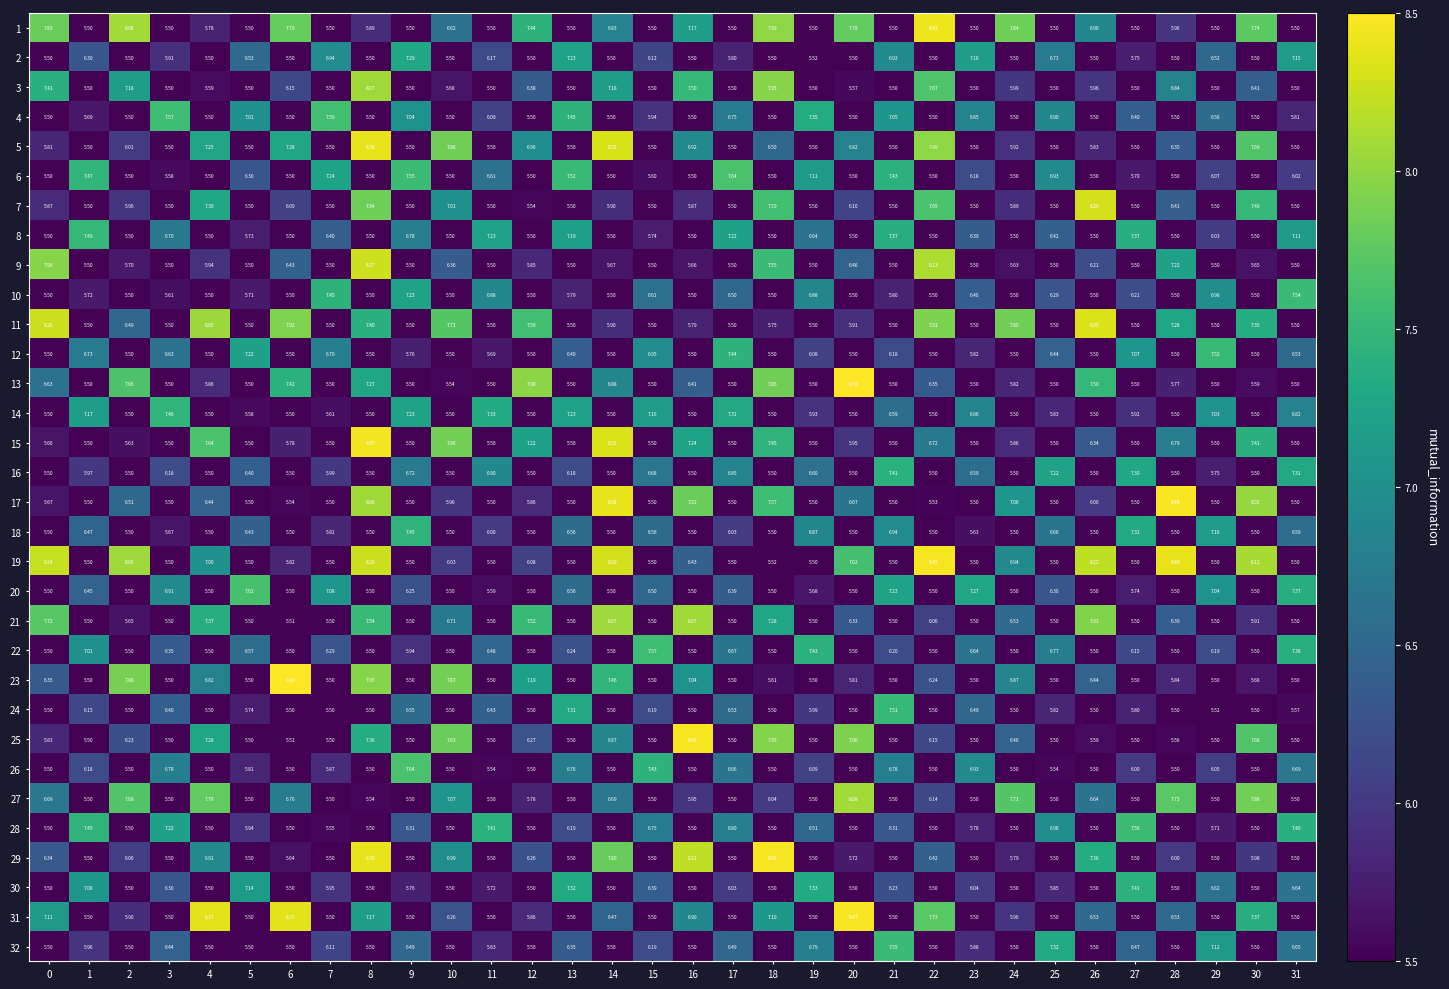

Is the value of 25 at 4 greater than the value of 14 at 6?

Yes